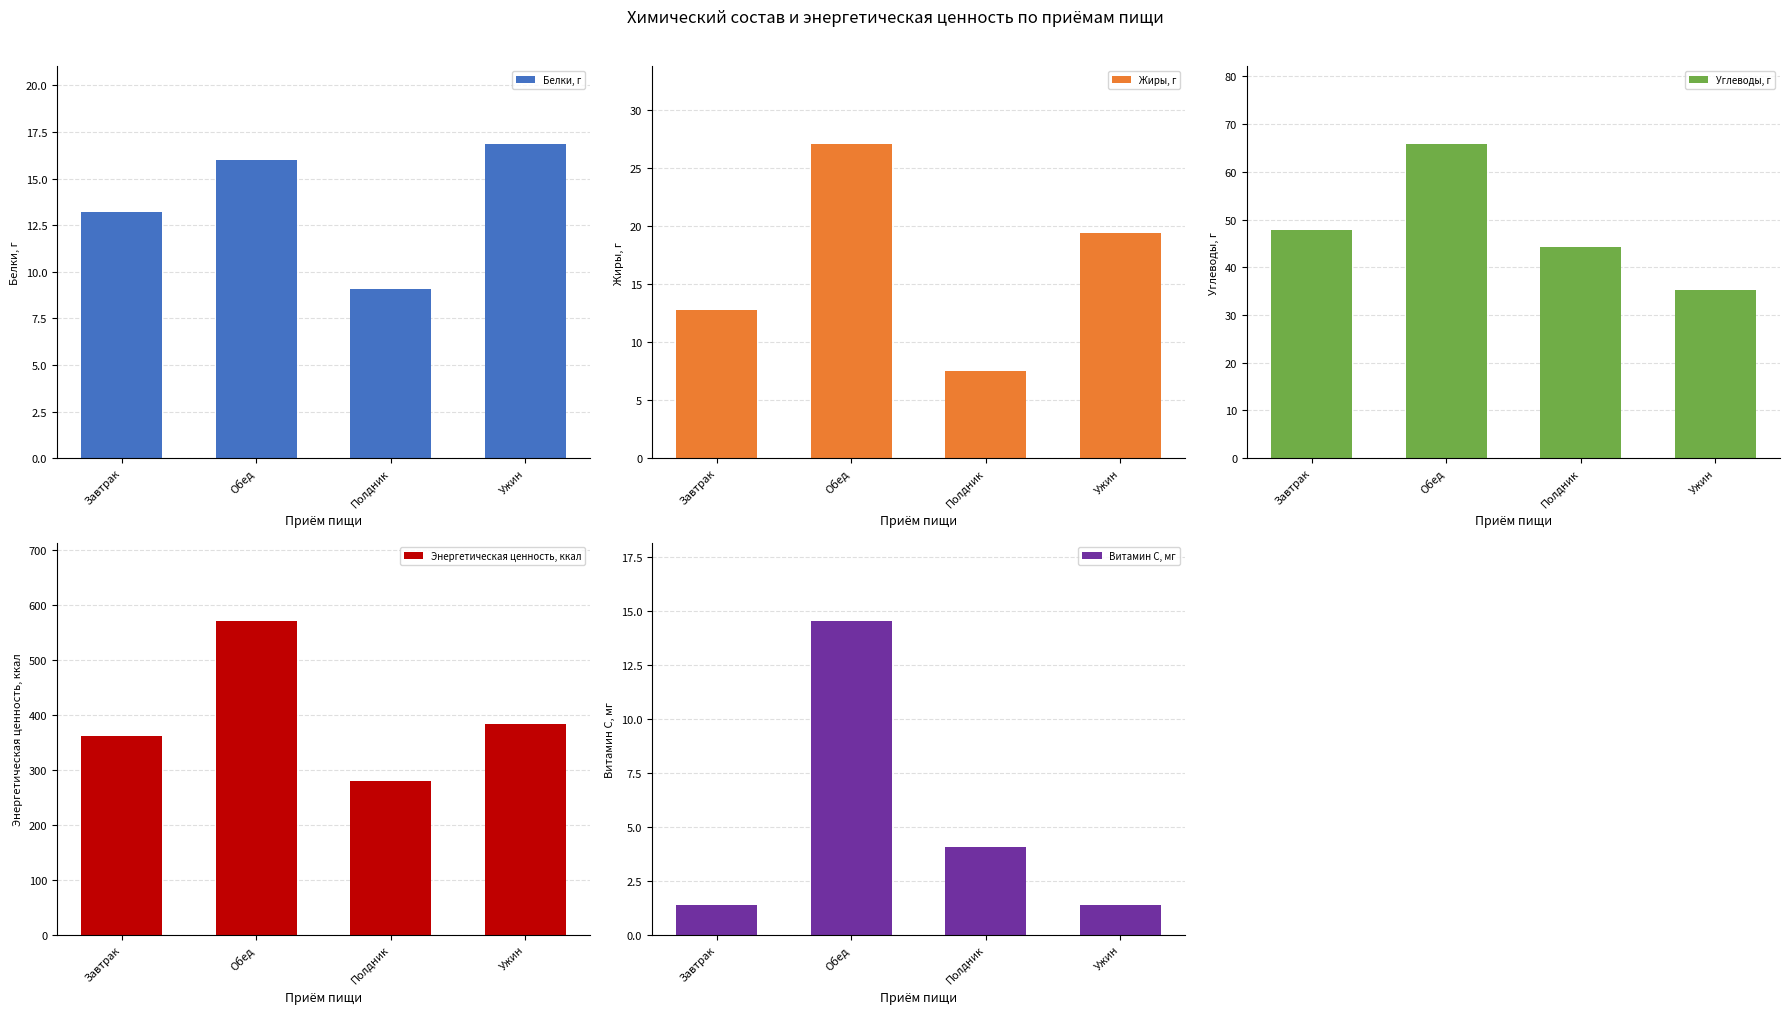

List the series in order of their peak value, lowest first.

Витамин С, мг, Белки, г, Жиры, г, Углеводы, г, Энергетическая ценность, ккал